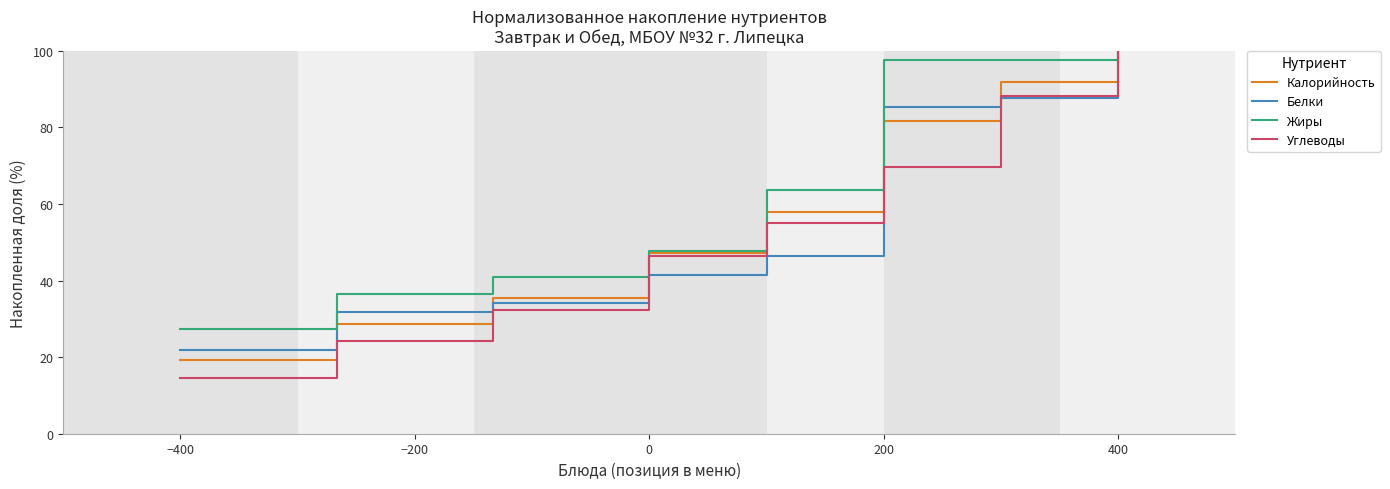

After their last crossing, which series has the higher values: Углеводы or Калорийность?

Калорийность